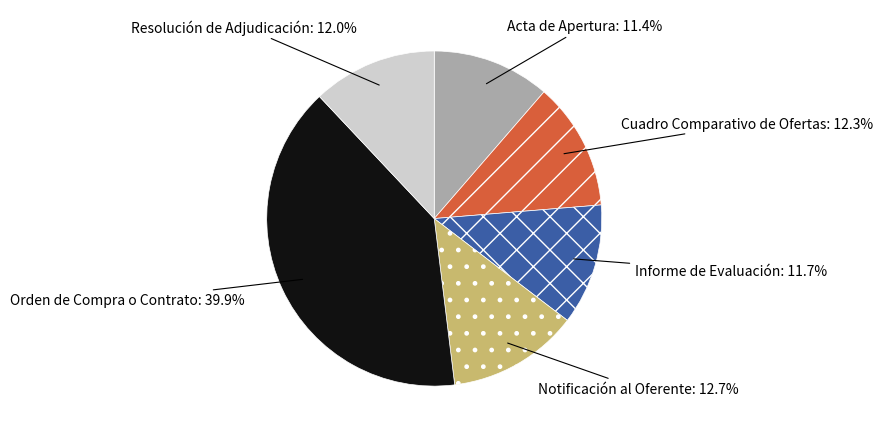

What portion of the pie excludes Notificación al Oferente?

87.3%